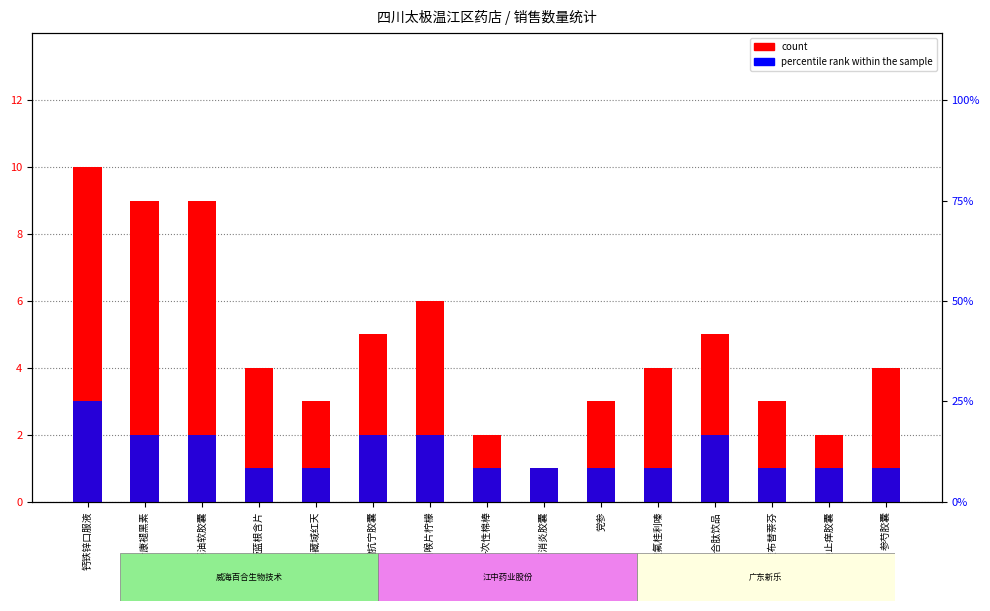

Reading left to right, list all the values displayed in this chart.

count: 10	9	9	4	3	5	6	2	1	3	4	5	3	2	4
percentile rank within the sample: 3	2	2	1	1	2	2	1	1	1	1	2	1	1	1